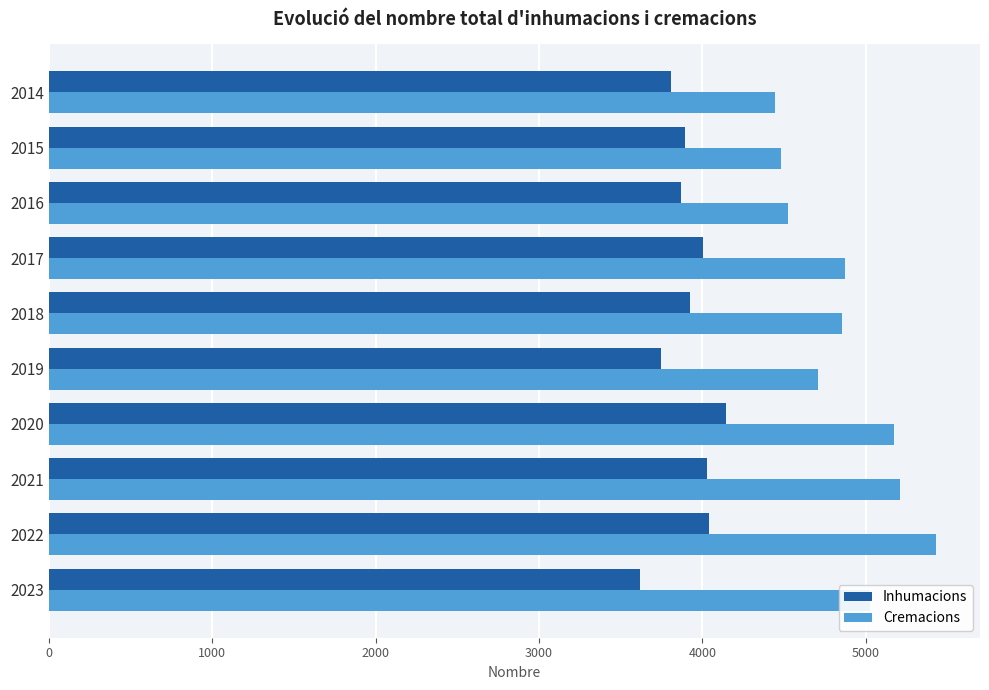

At which label does Inhumacions reach its minimum?

2023